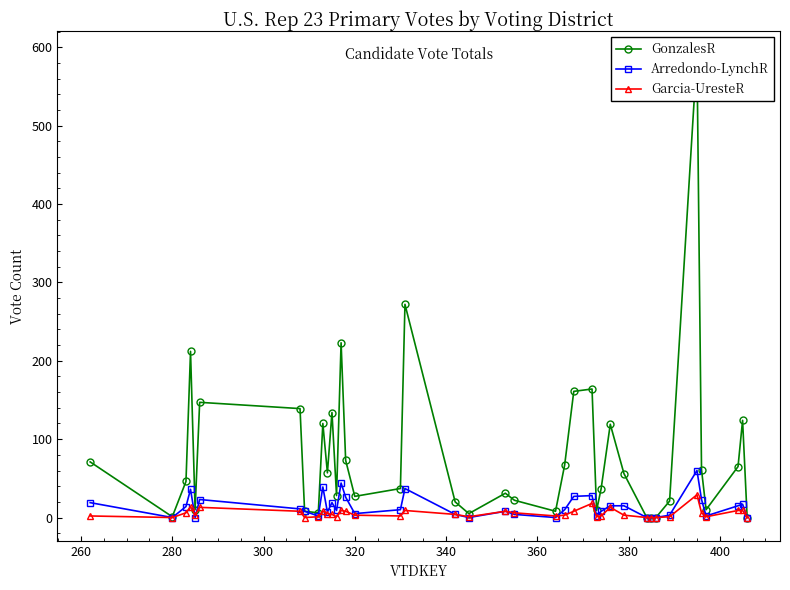

True or false: Garcia-UresteR and Arredondo-LynchR cross at least once.

True